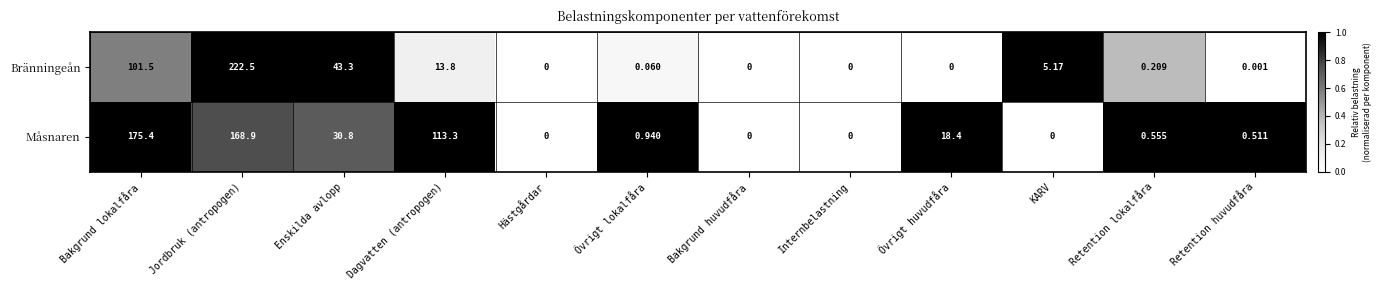

Is the value of Bränningeån at KARV greater than the value of Måsnaren at Retention huvudfåra?

Yes